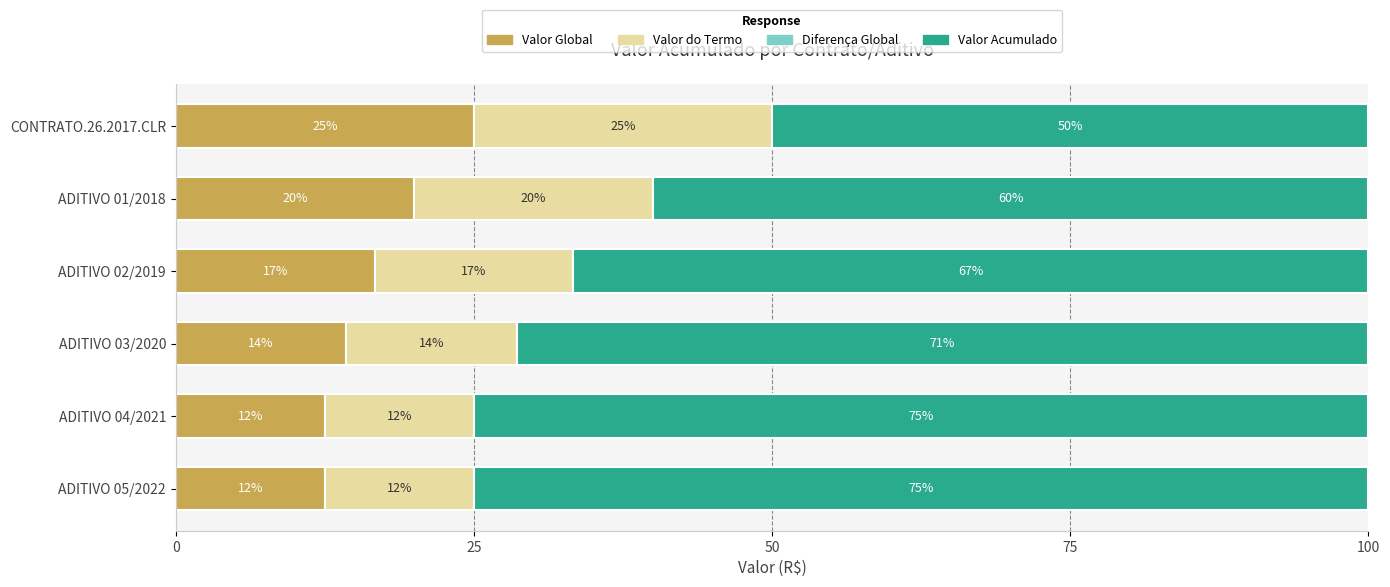

What is the minimum value for Valor Global?

12.5